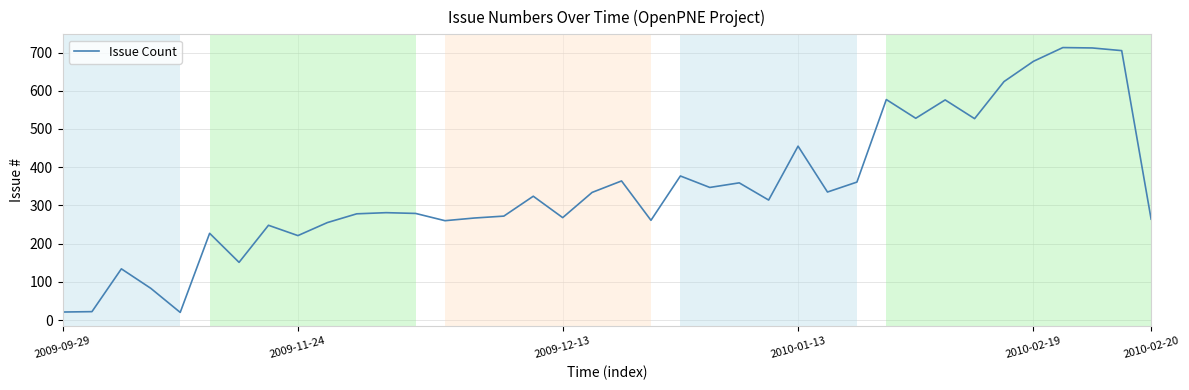

What is the difference between the maximum and minimum values?

693